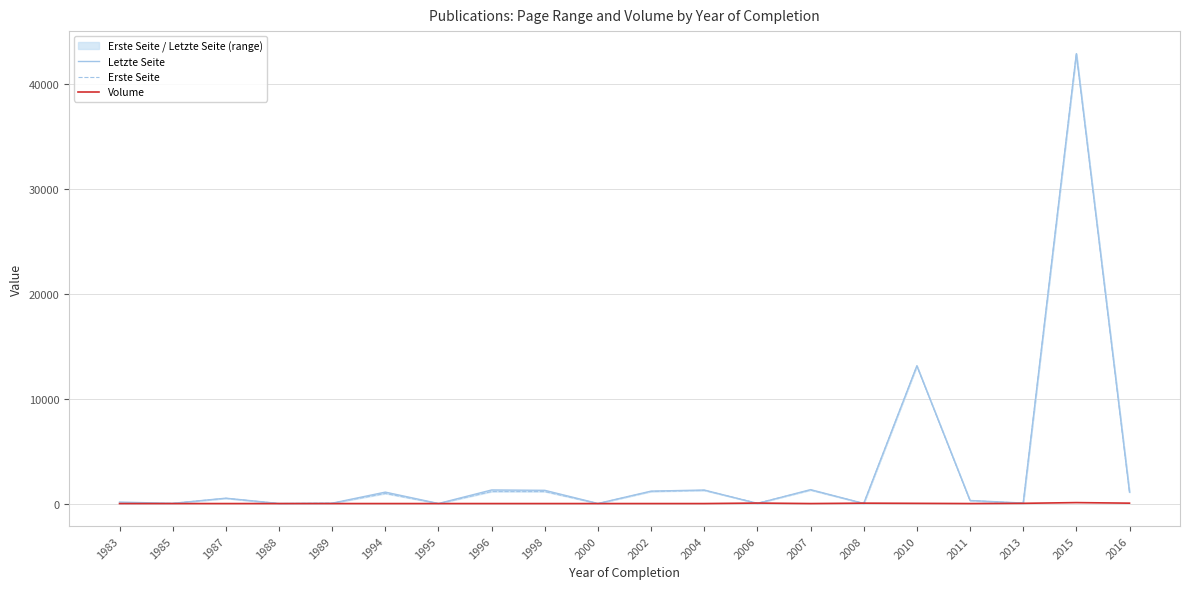

Which series has the largest range (max minus min)?

Erste Seite